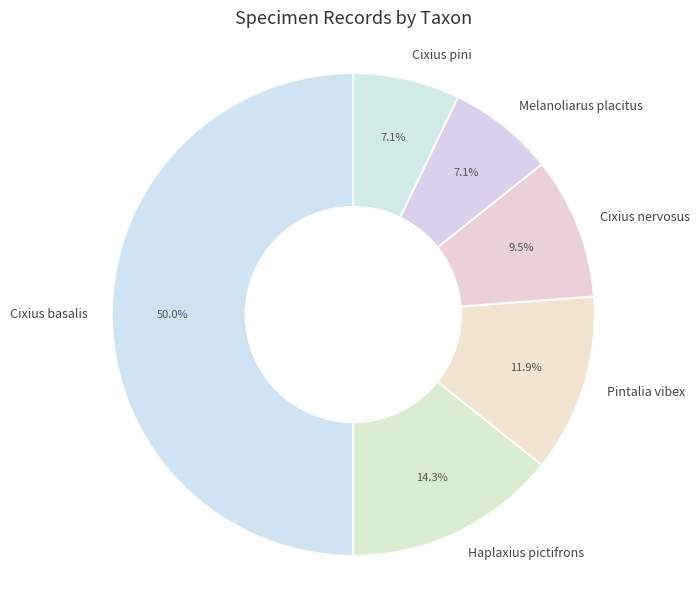

Do Haplaxius pictifrons and Melanoliarus placitus together represent more than half of the pie?

No